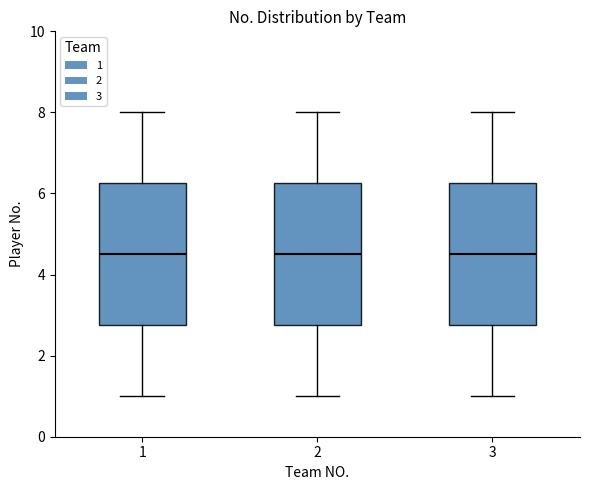

Reading left to right, transcribe this box plot: for each box, give where its median line is, the range the box spans, and where its two whiskers end, as read against the y-axis. The values are not printed on the chart, so give them approximately, as read against the axis.

1: median 4.6, box 2.8 to 6.2, whiskers 1.0 to 8.0
2: median 4.6, box 2.8 to 6.2, whiskers 1.0 to 8.0
3: median 4.6, box 2.8 to 6.2, whiskers 1.0 to 8.0